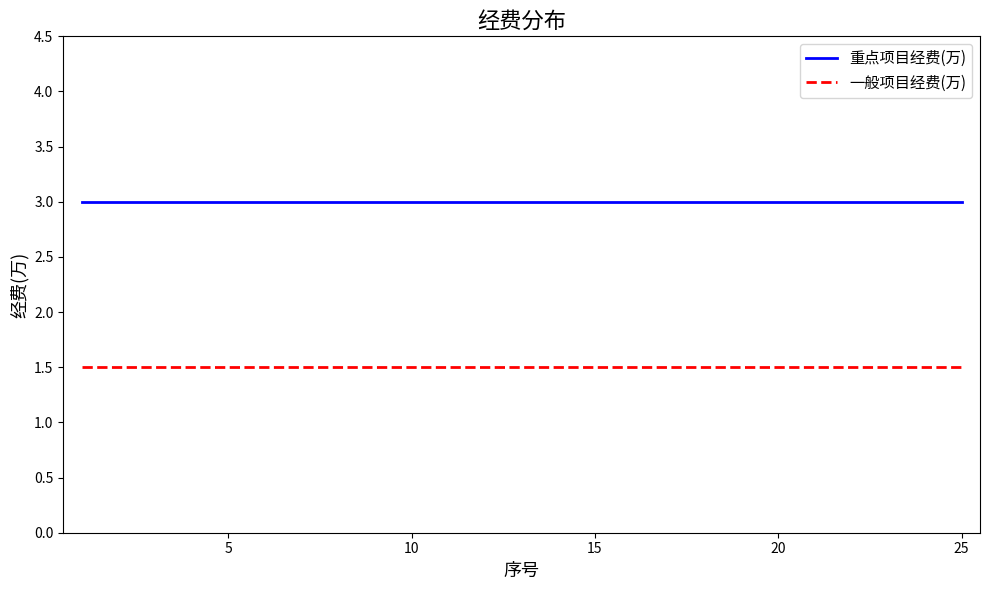

What is the minimum value shown in the chart?

1.5